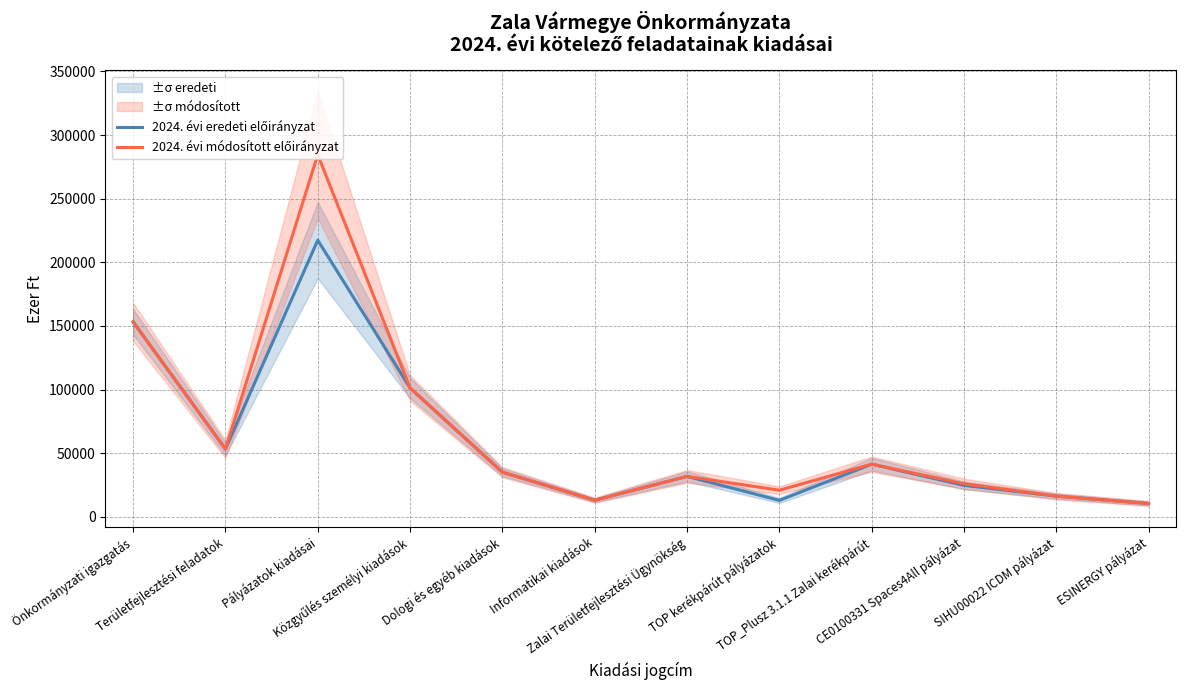

True or false: 2024. évi módosított előirányzat has a value of 13000 at Informatikai kiadások.

True